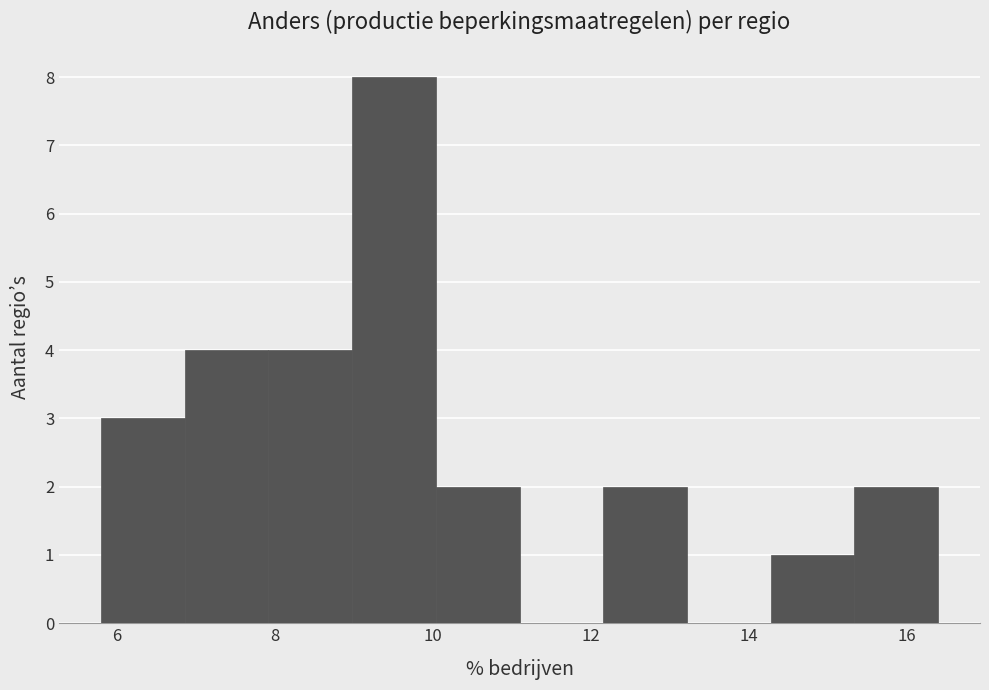

Reading left to right, list every bar in this chart as the range it spans on the x-axis followed by its height. Neither the bar edges nor the heights are printed on the chart, so give them approximately, as read against the axes.

5.80 to 6.86: 3
6.86 to 7.92: 4
7.92 to 8.98: 4
8.98 to 10.04: 8
10.04 to 11.10: 2
11.10 to 12.16: 0
12.16 to 13.22: 2
13.22 to 14.28: 0
14.28 to 15.34: 1
15.34 to 16.40: 2